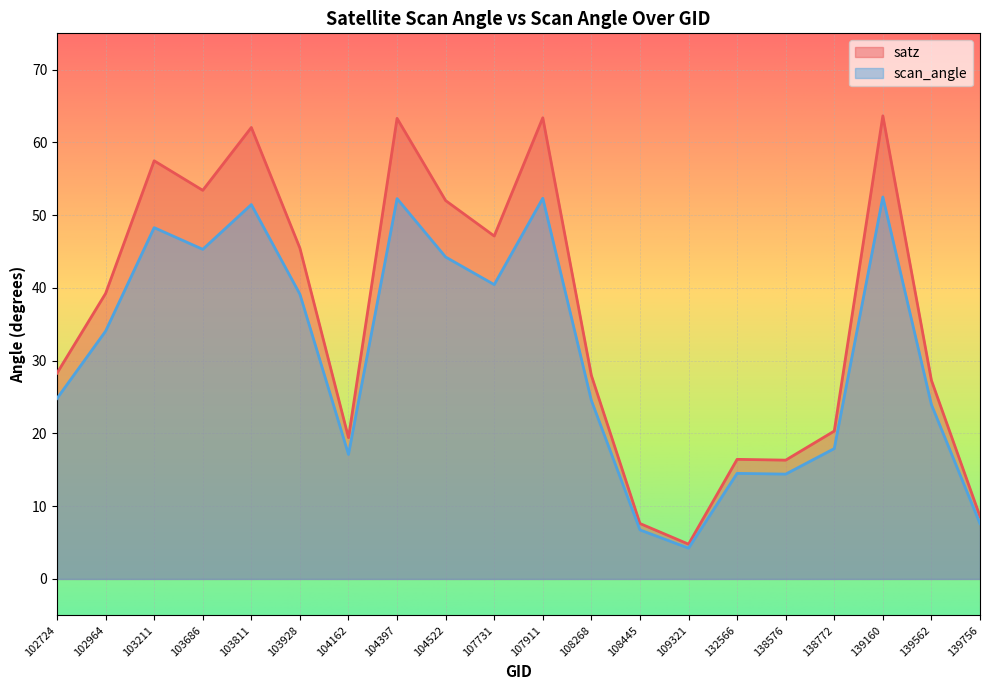

List the series in order of their peak value, highest first.

satz, scan_angle